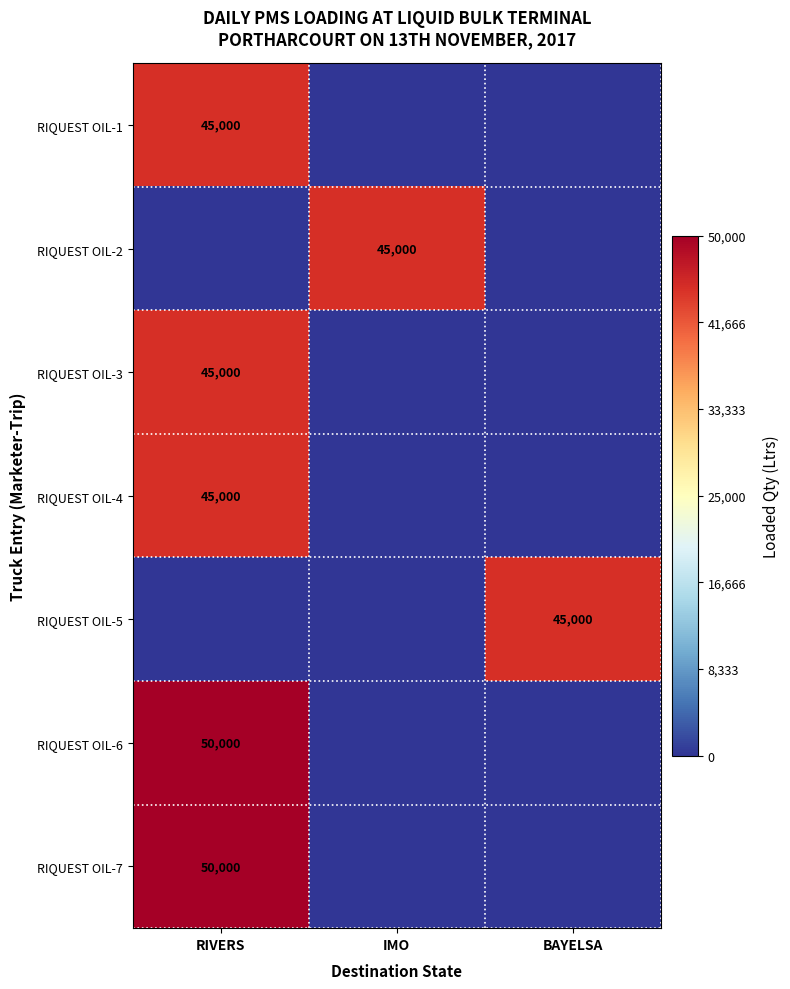

Is it true that RIQUEST OIL-1 equals 9884 at RIVERS?

False